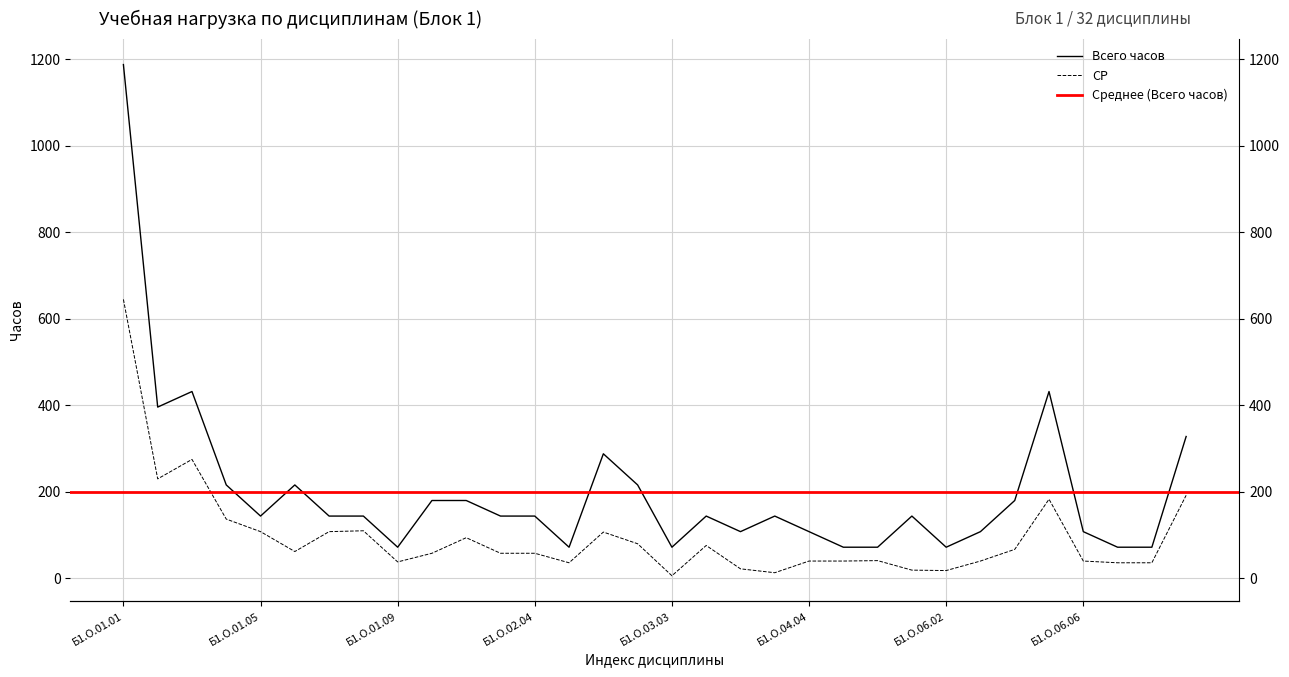

True or false: СР (самостоятельная работа) has a value of 230 at Б1.О.01.02.

True